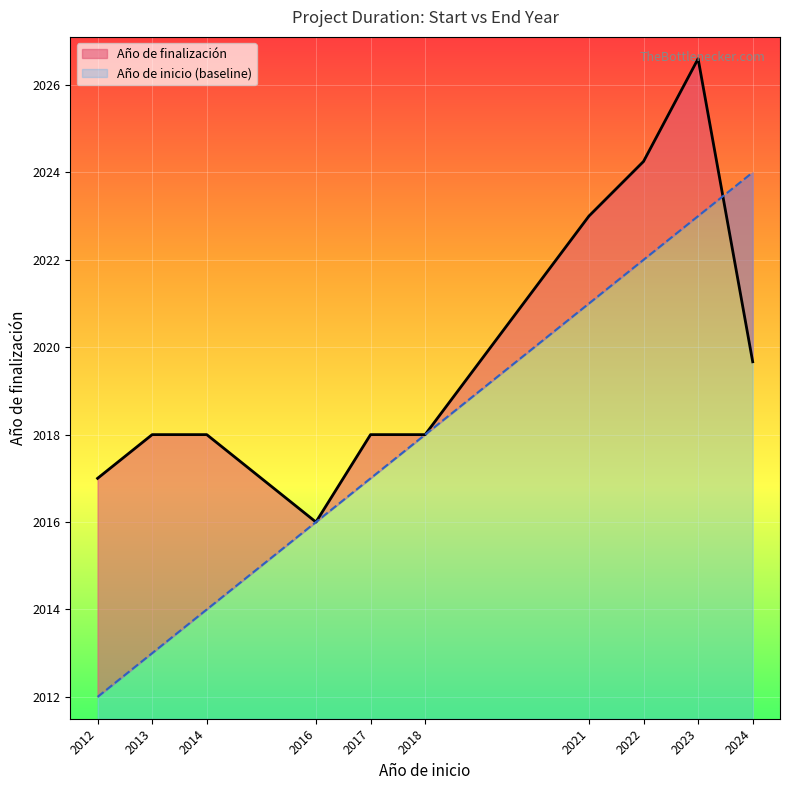

Between 2021 and 2024, which series saw the biggest shift?

Año de inicio